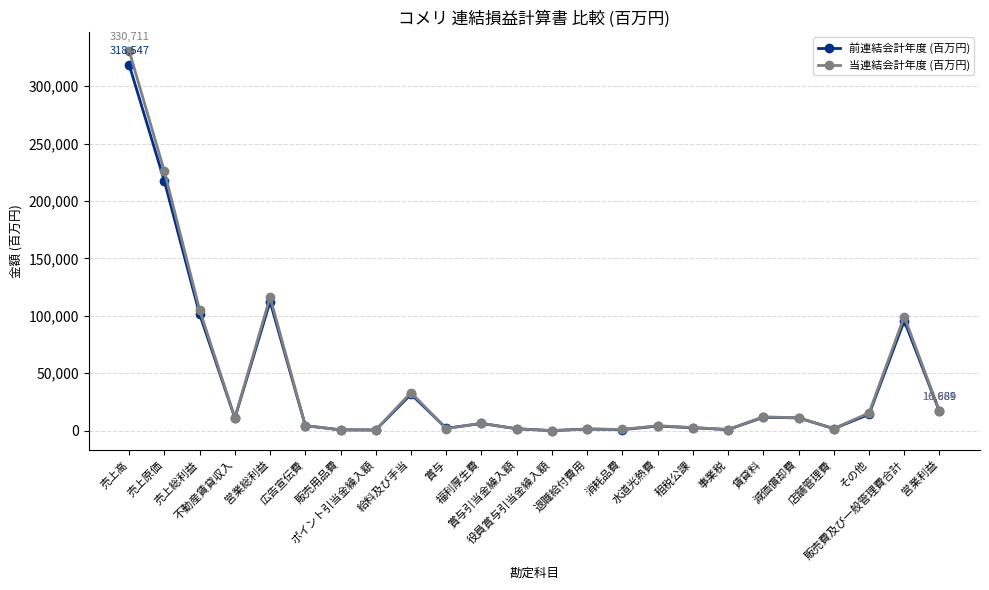

What is the average value of the 当連結会計年度 (百万円) series?

41855